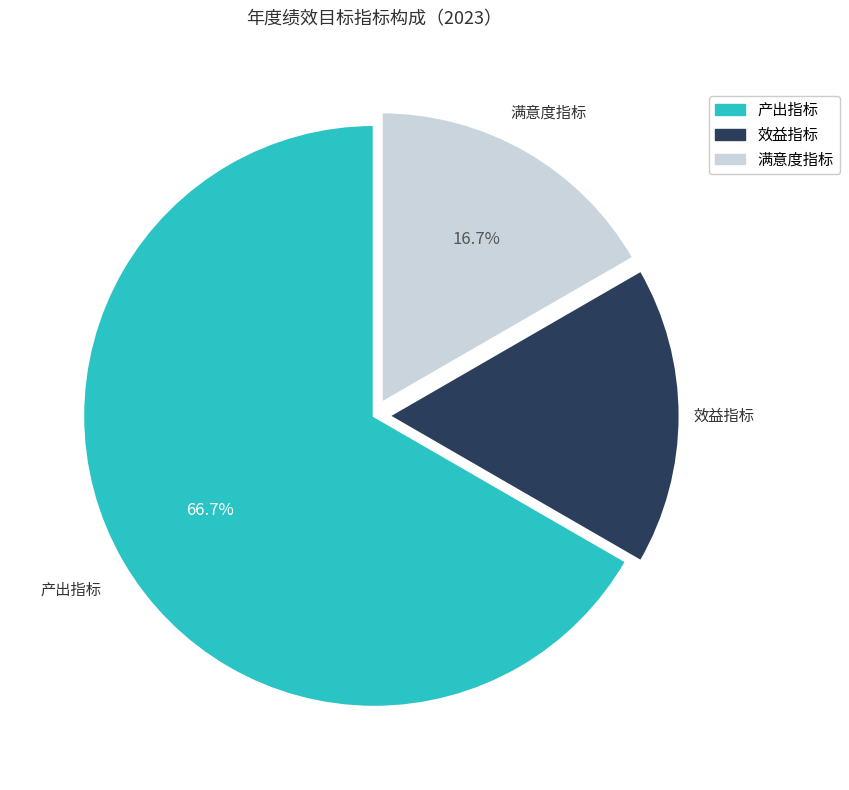

Which has a higher value, 满意度指标 or 产出指标?

产出指标